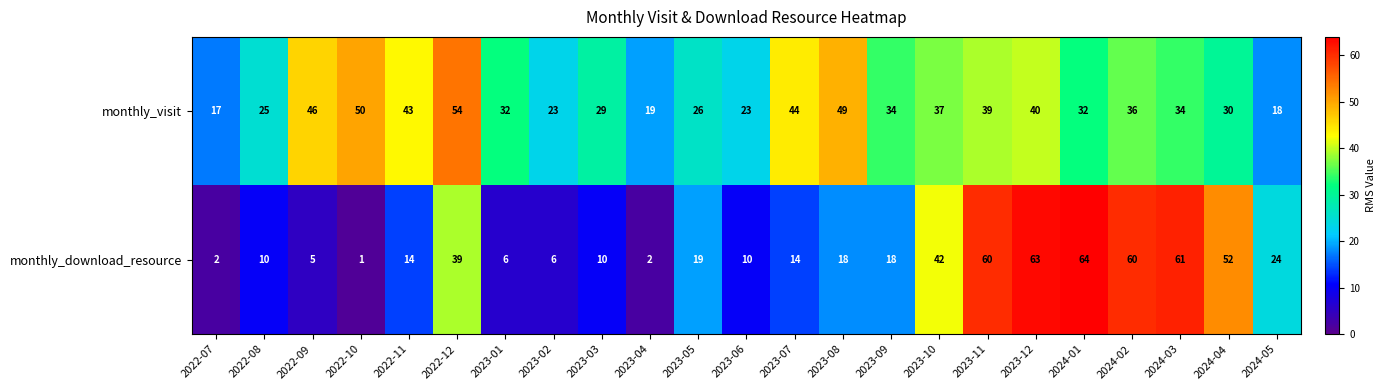

True or false: monthly_download_resource has a value of 2 at 2023-04.

True